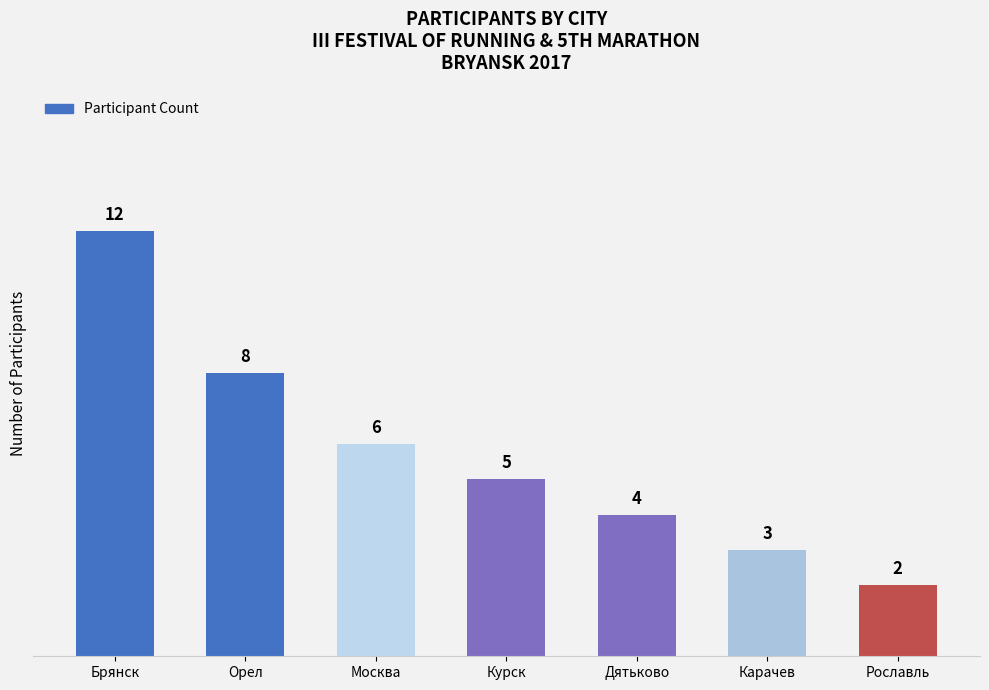

At which label does the data first exceed 5?

Брянск